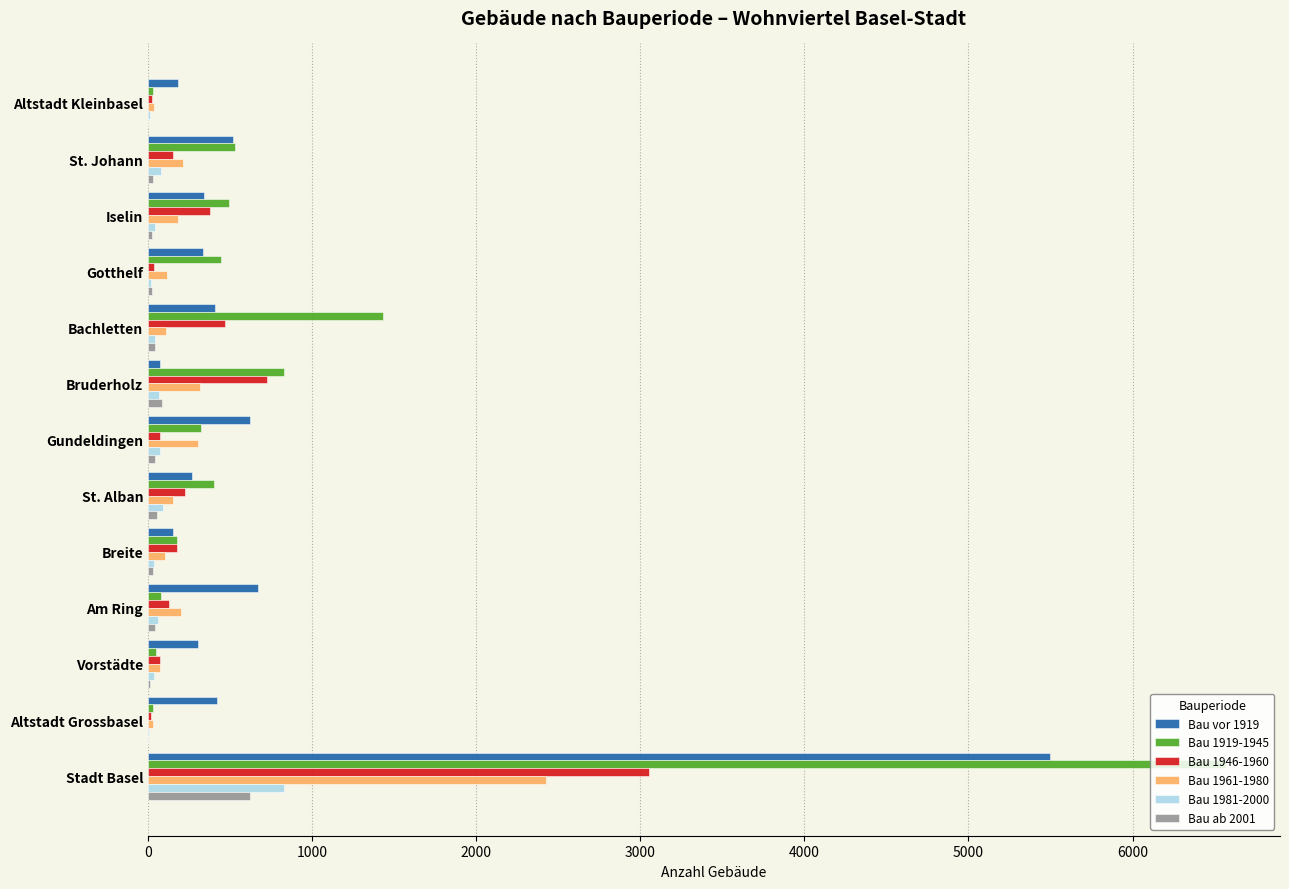

Where is Bau 1946-1960 nearest to the value 1537?

Bruderholz